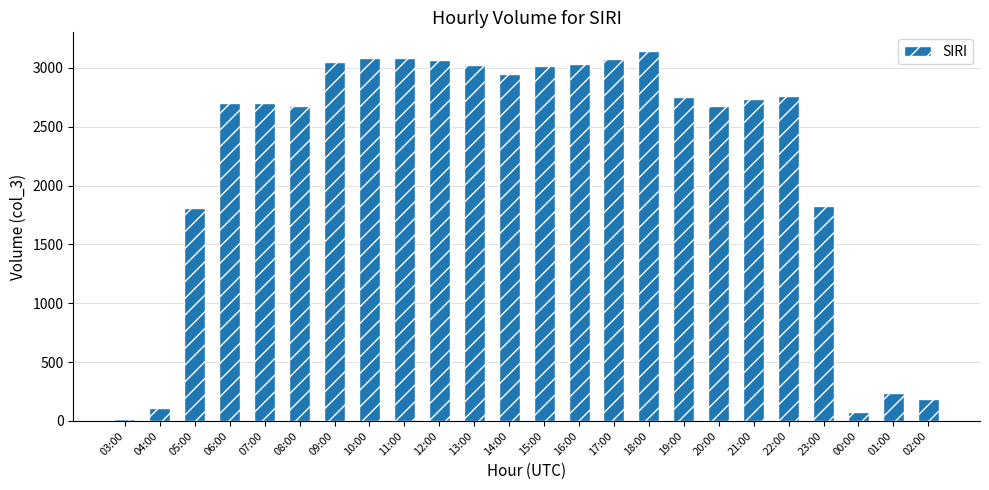

Is it true that the value at 09:00 is 5132?

False